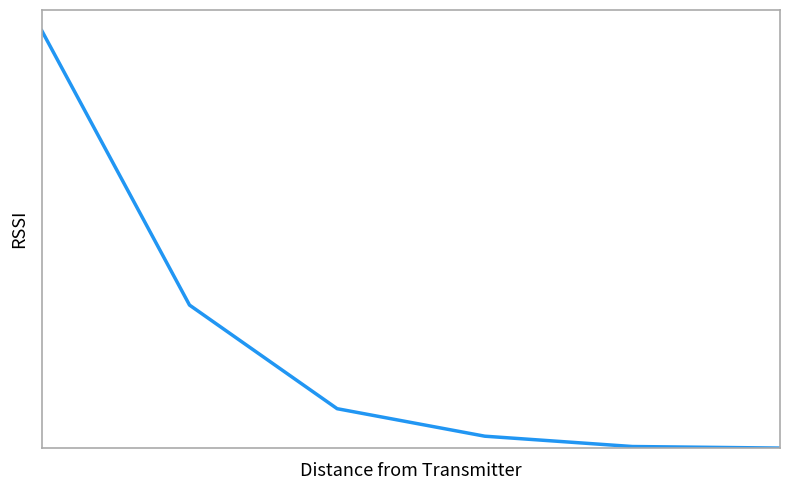

Reading left to right, what are all the values shown in this chart?

5794.9	1986.6	547.5	165.6	22.1	0.3